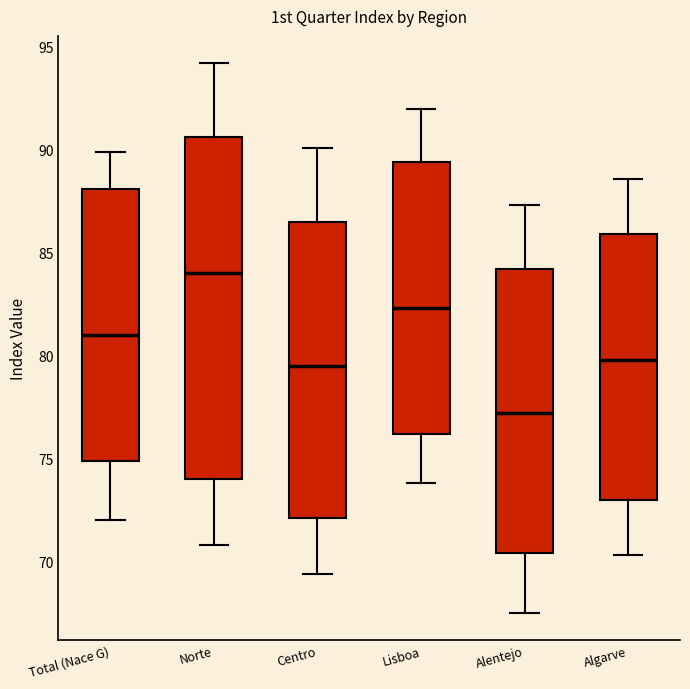

Which box has the lowest median line?

Alentejo